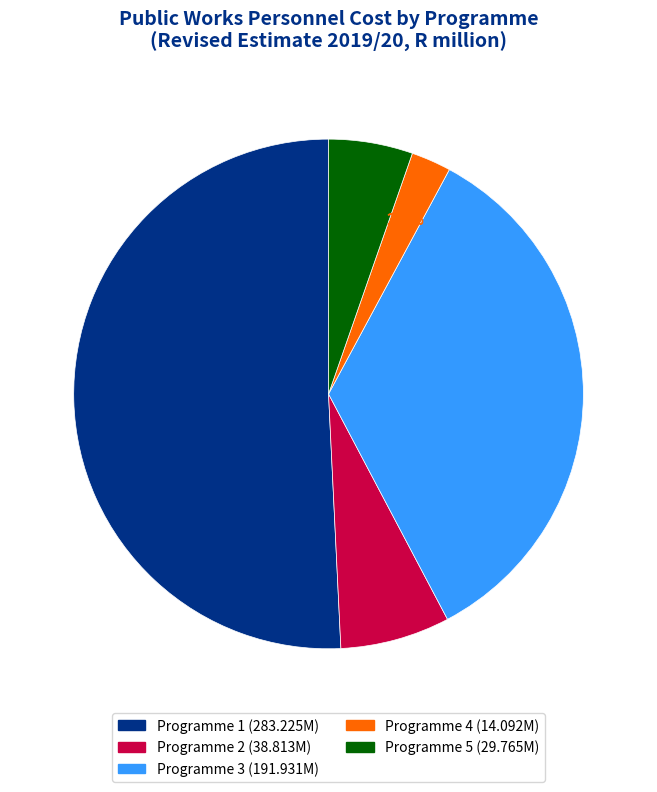

Between Programme 5 and Programme 2, which is larger?

Programme 2